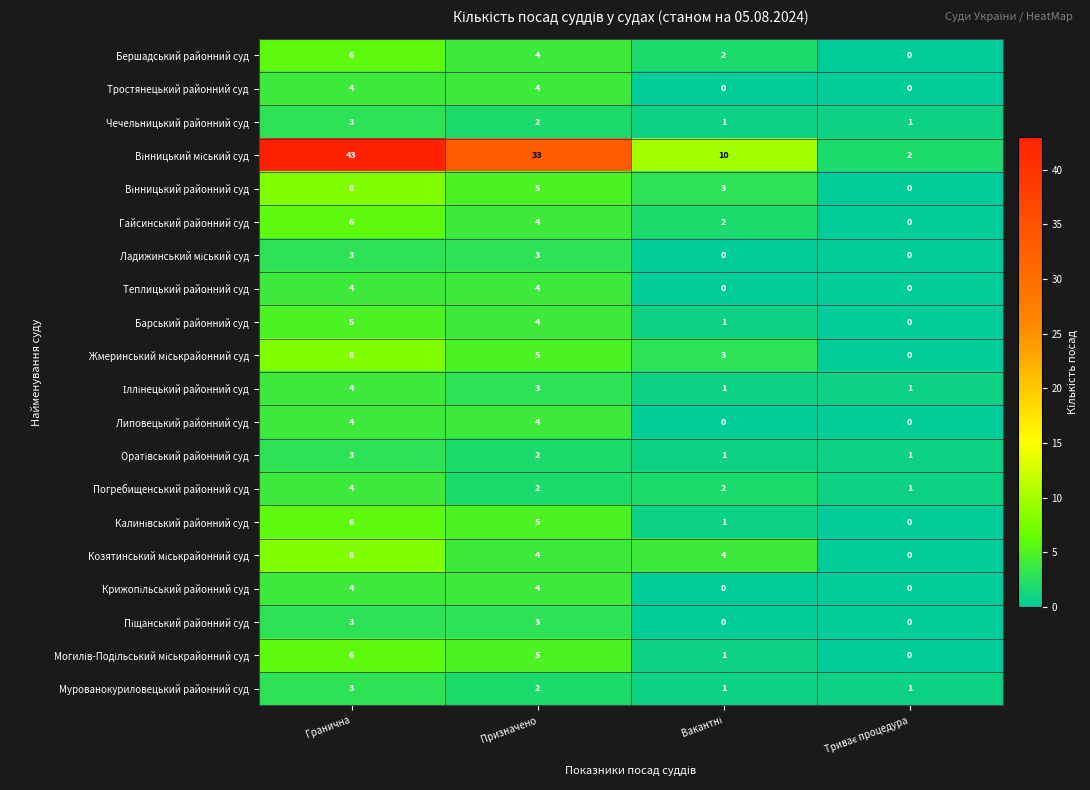

What is the difference between the highest and lowest values at Призначено?

31